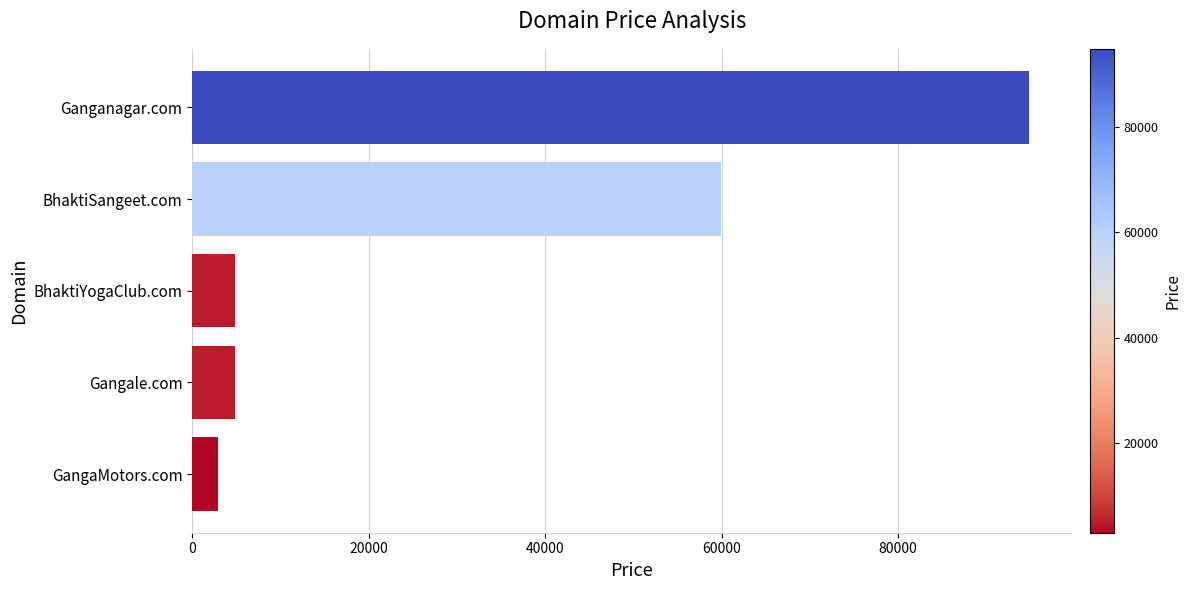

True or false: the data shows 4888 at Gangale.com.

True